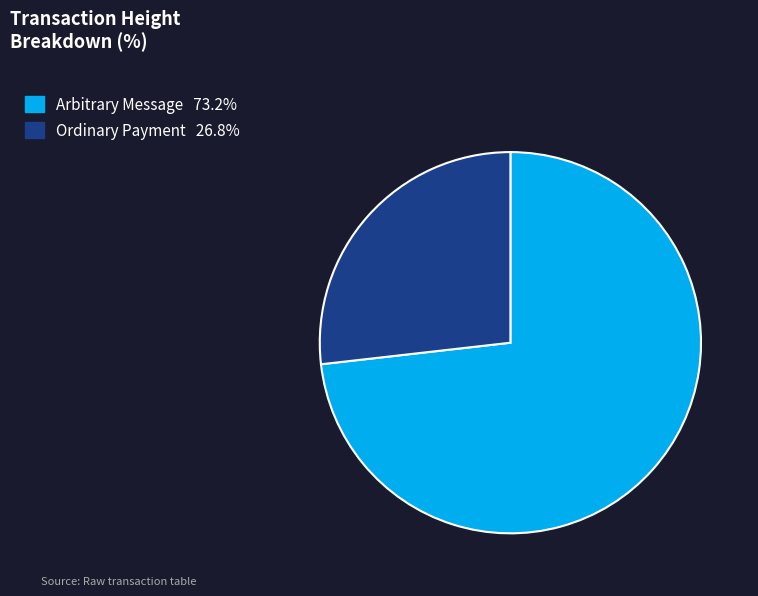

Does any single category account for the majority?

Yes